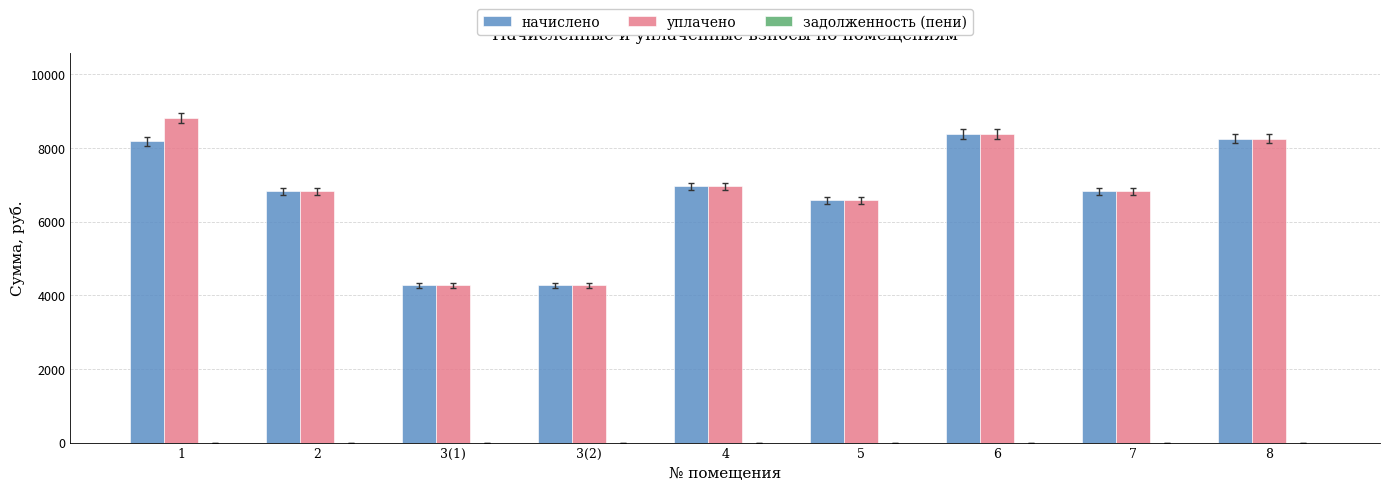

List the series in order of their peak value, highest first.

уплачено, начислено